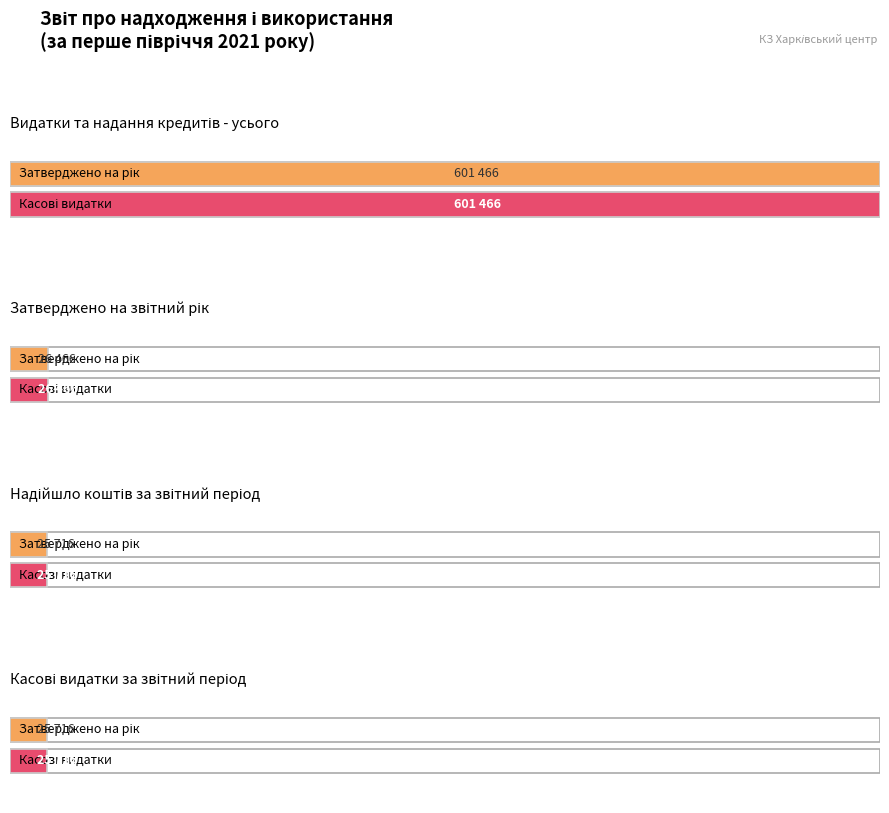

At how many categories does at least one series exceed 467019?

1